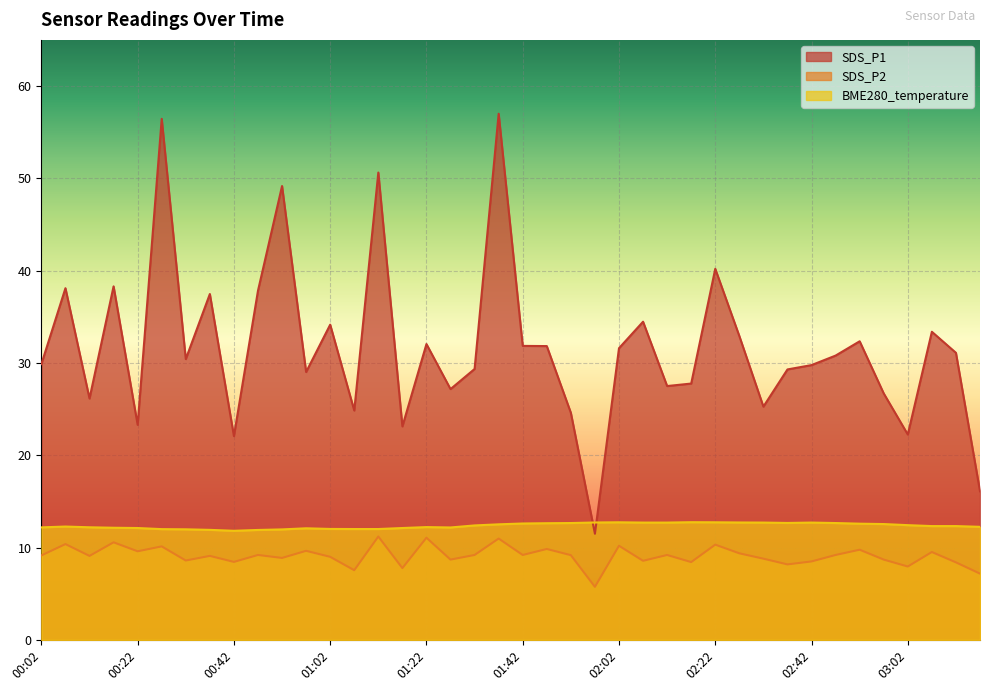

How many interior local valleys does the SDS_P1 series have?

12